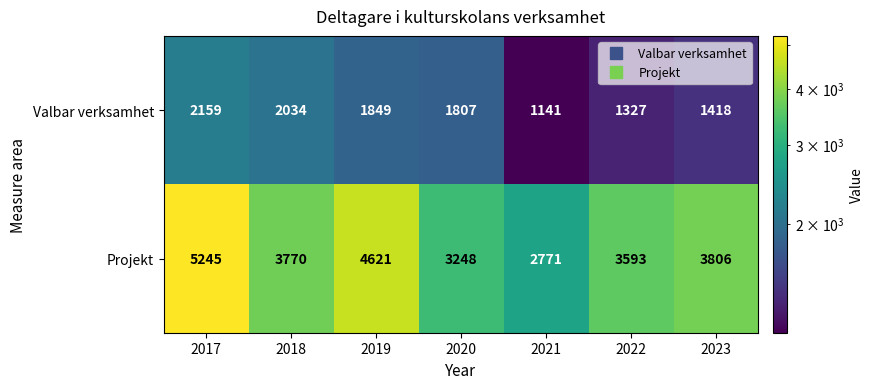

At which category is the sum across all series the highest?

2017